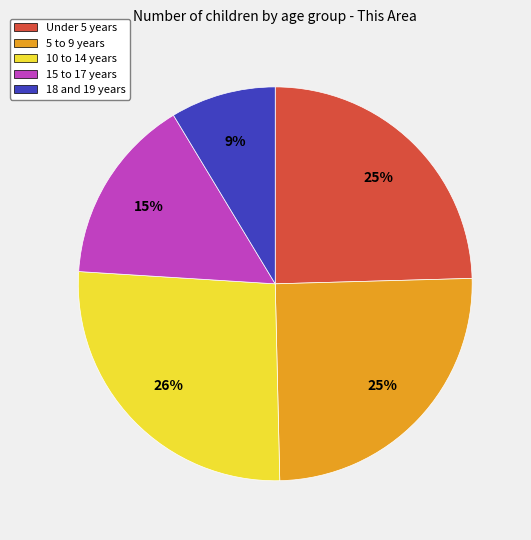

What is the largest slice in the pie chart?

10 to 14 years